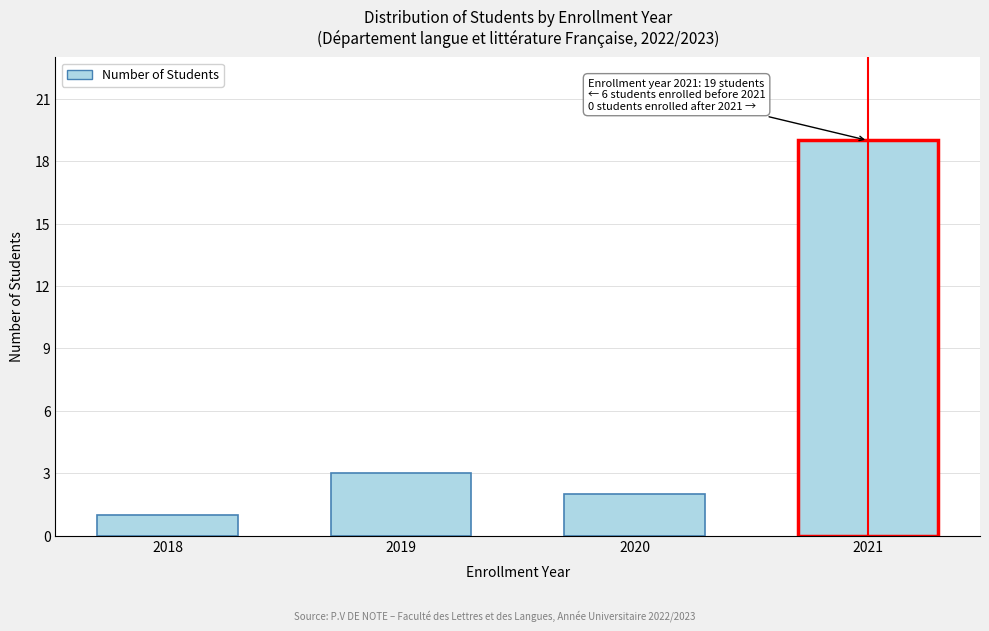

Reading left to right, list all the values displayed in this chart.

2018=1	2019=3	2020=2	2021=19